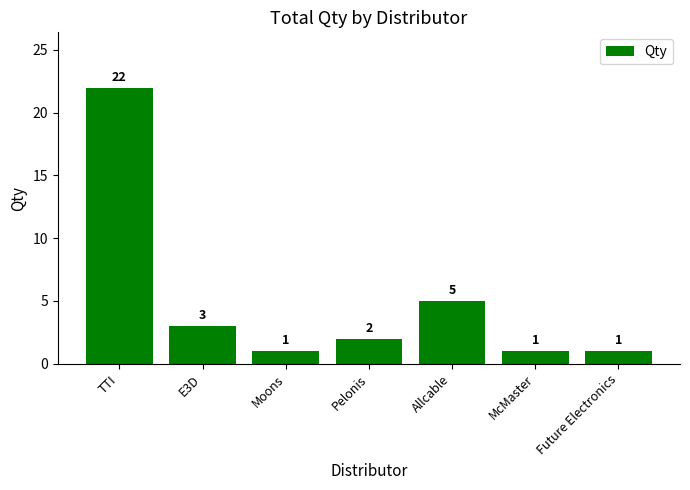

How many bars are there in total?

7